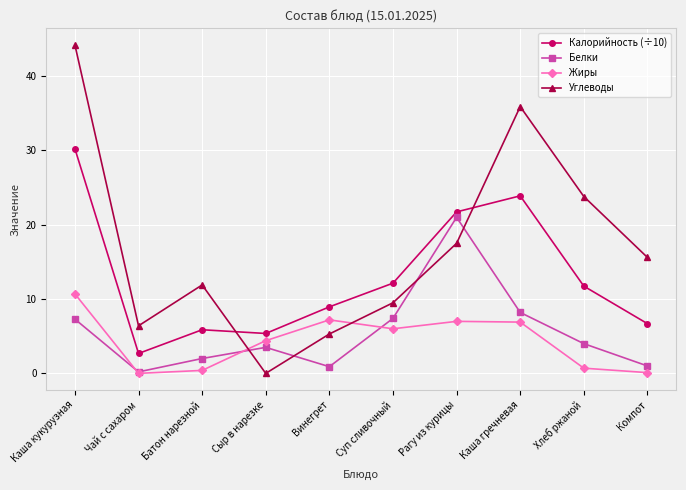

Which series has the largest total across all categories?

Углеводы